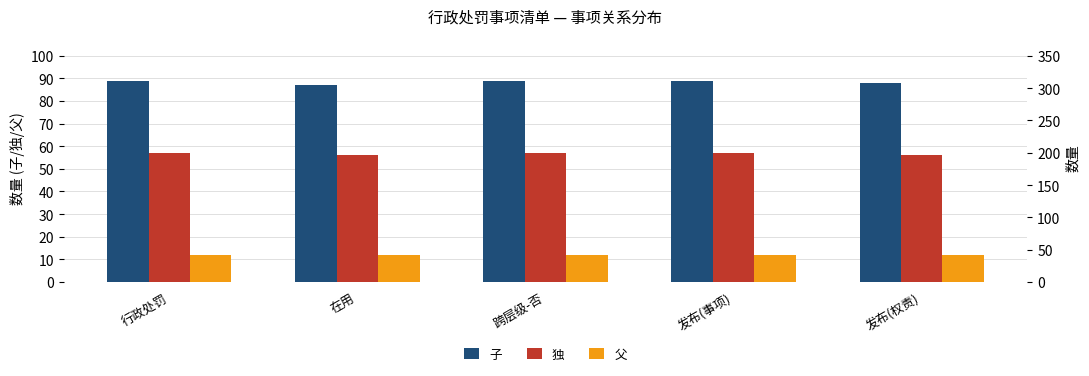

What is the average value of the 独 series?

57